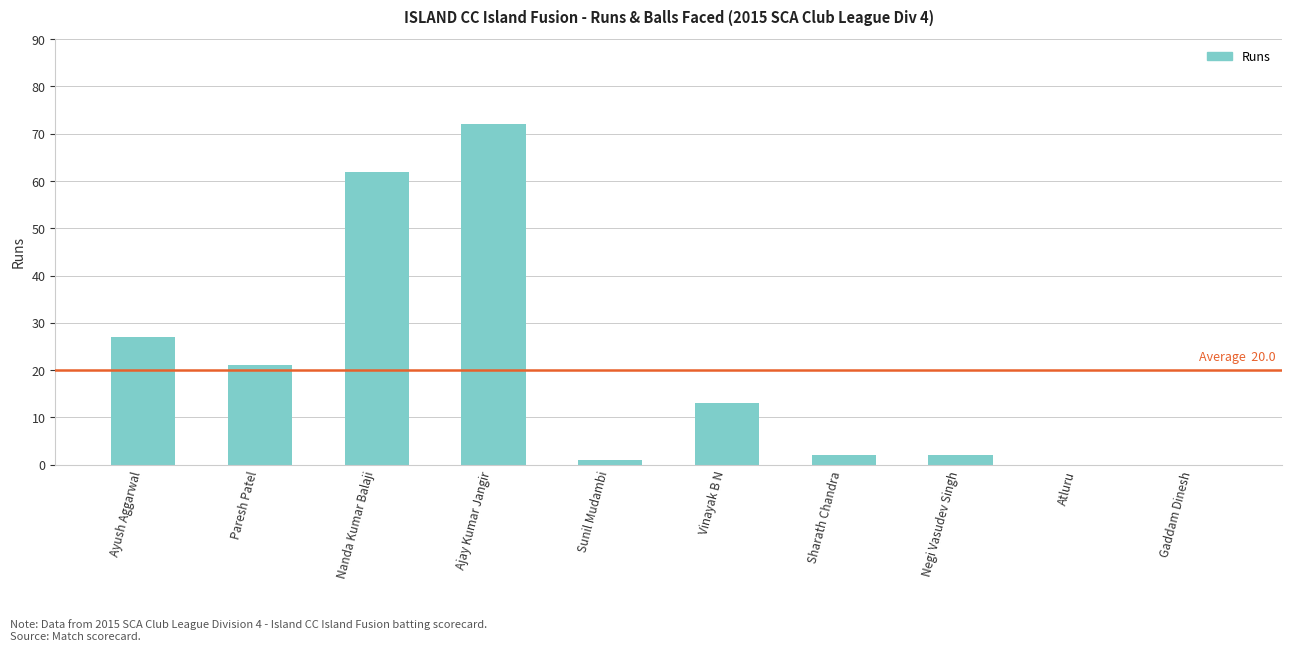

What is the ratio of the value at Nanda Kumar Balaji to the value at Sunil Mudambi?

62.0